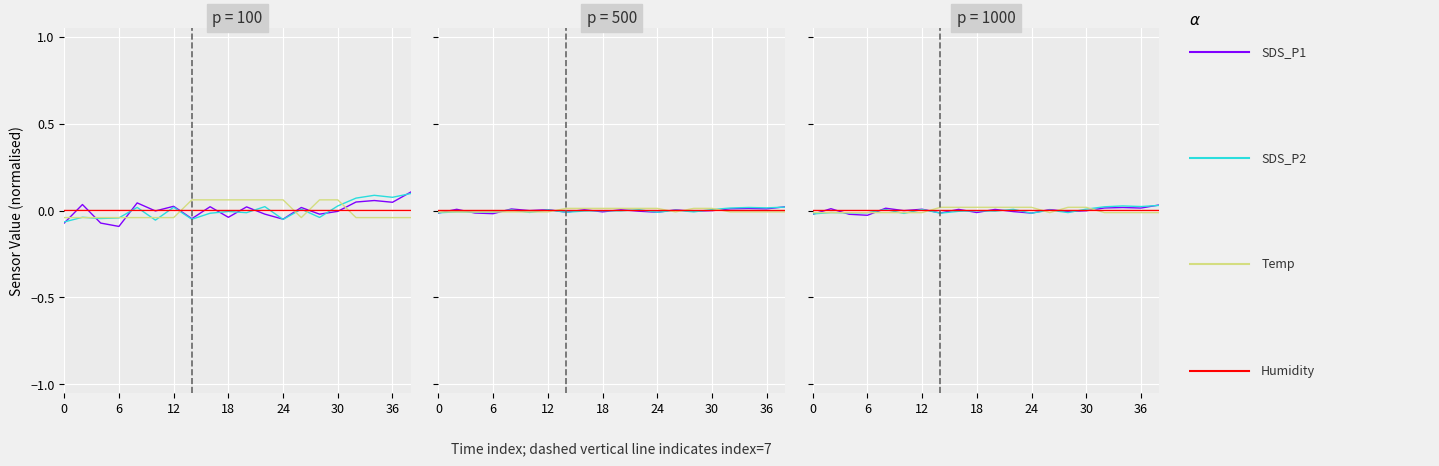

Is this an area chart (filled region under the line)?

No